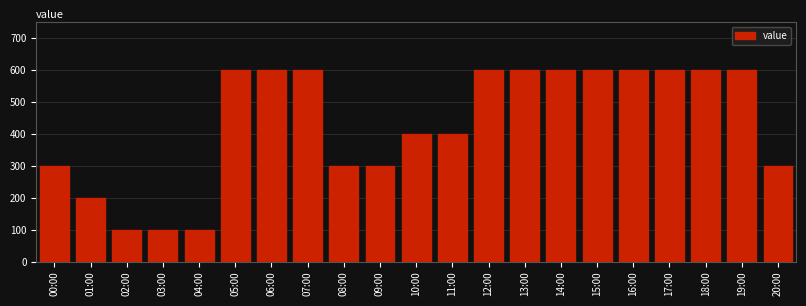

Reading left to right, what are all the values shown in this chart?

00:00=300	01:00=200	02:00=100	03:00=100	04:00=100	05:00=600	06:00=600	07:00=600	08:00=300	09:00=300	10:00=400	11:00=400	12:00=600	13:00=600	14:00=600	15:00=600	16:00=600	17:00=600	18:00=600	19:00=600	20:00=300